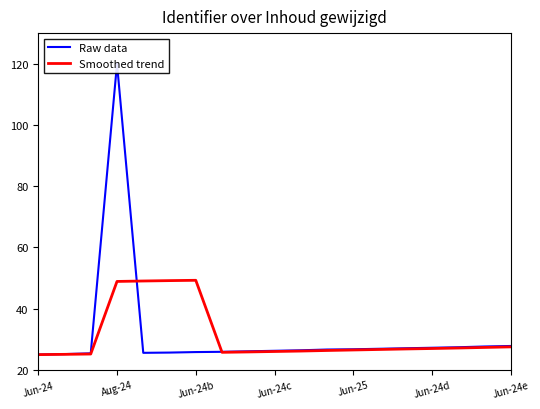

Is it true that Smoothed trend equals 68.5 at Aug-24?

False